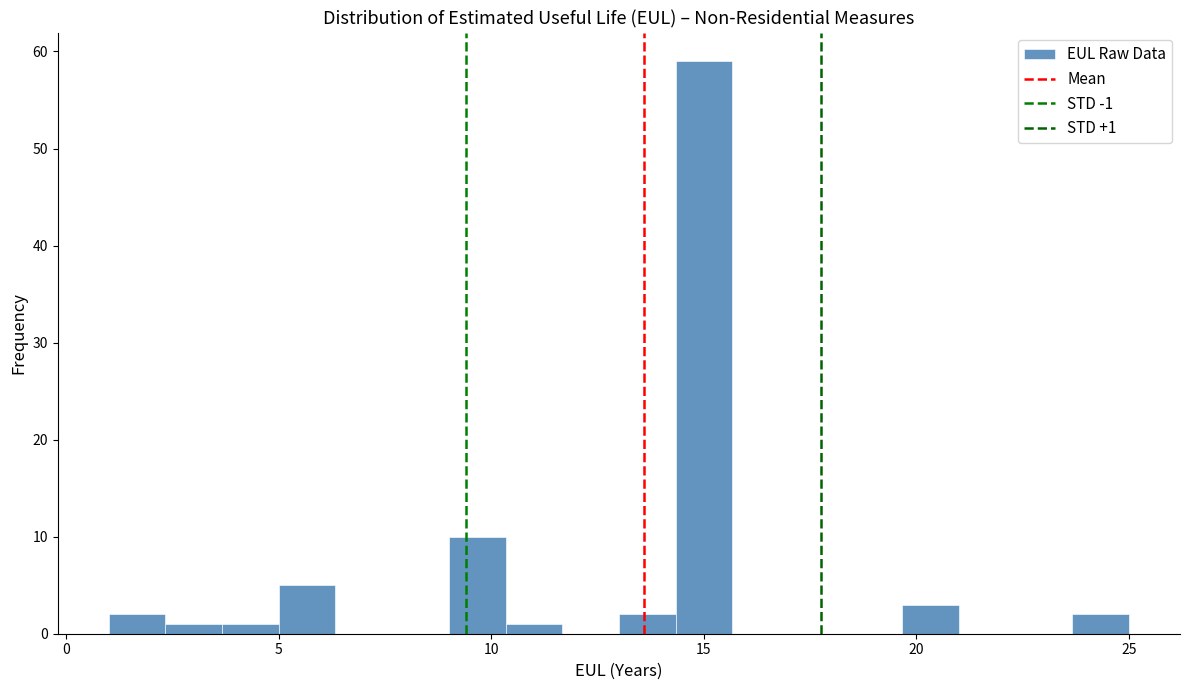

Read against the x-axis, roughly where is the centre of the tallest bar?

15.0